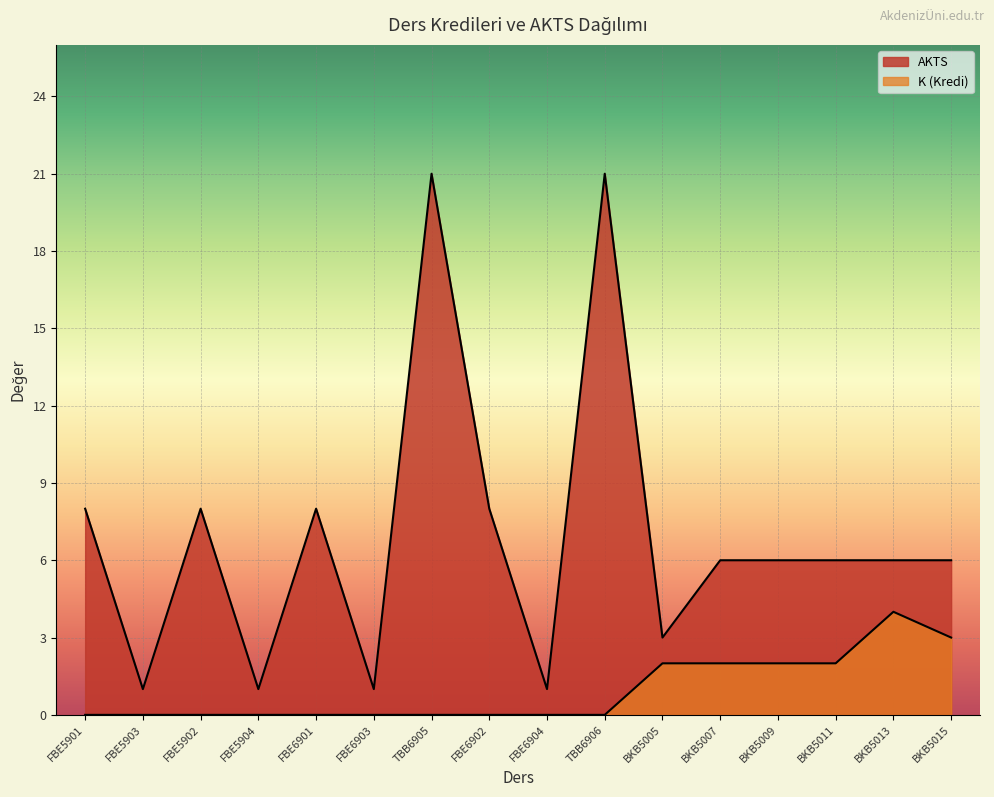

How many series are shown in this chart?

2